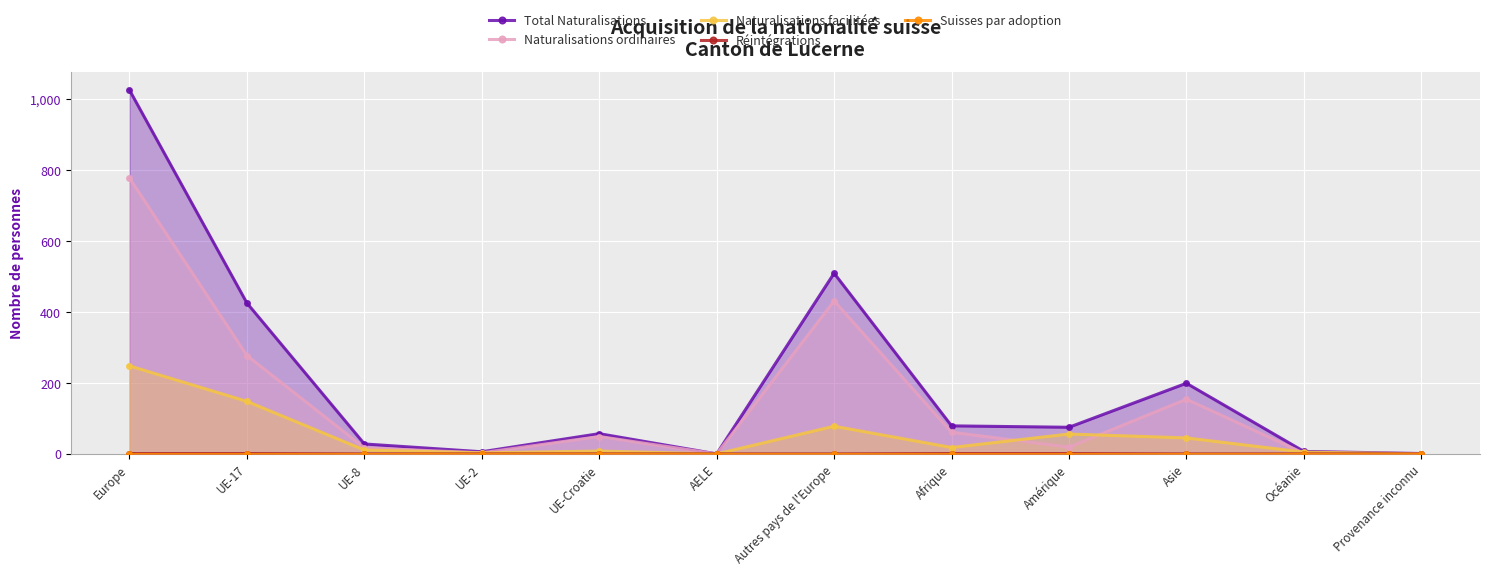

Which has a higher value, Afrique or UE-17?

UE-17